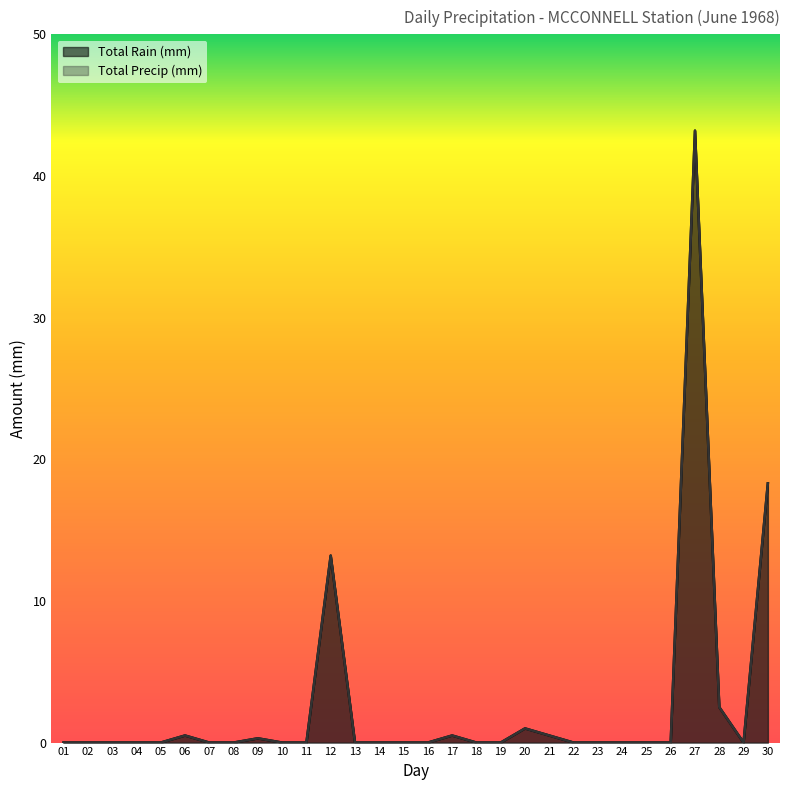

At which category is the sum across all series the highest?

27